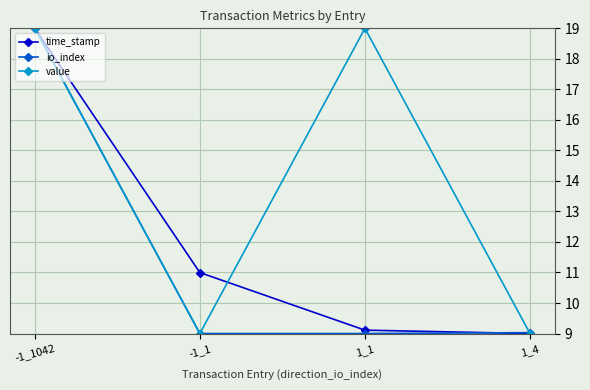

True or false: time_stamp has more than 0 interior local peaks.

False